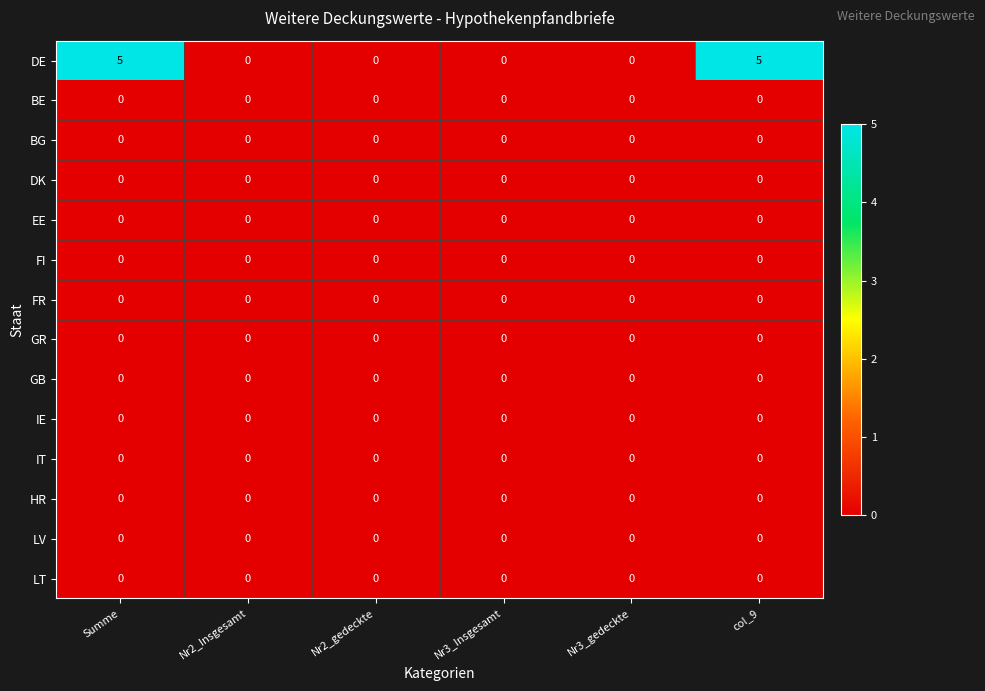

What is the maximum value shown in the chart?

5